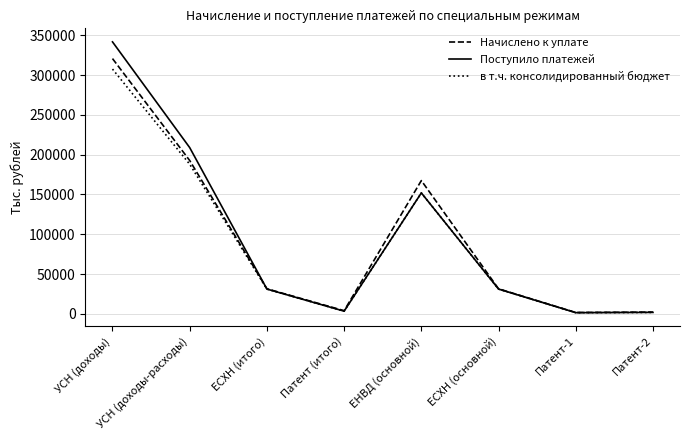

What is the difference between the maximum and minimum values in the Начислено к уплате series?

318907